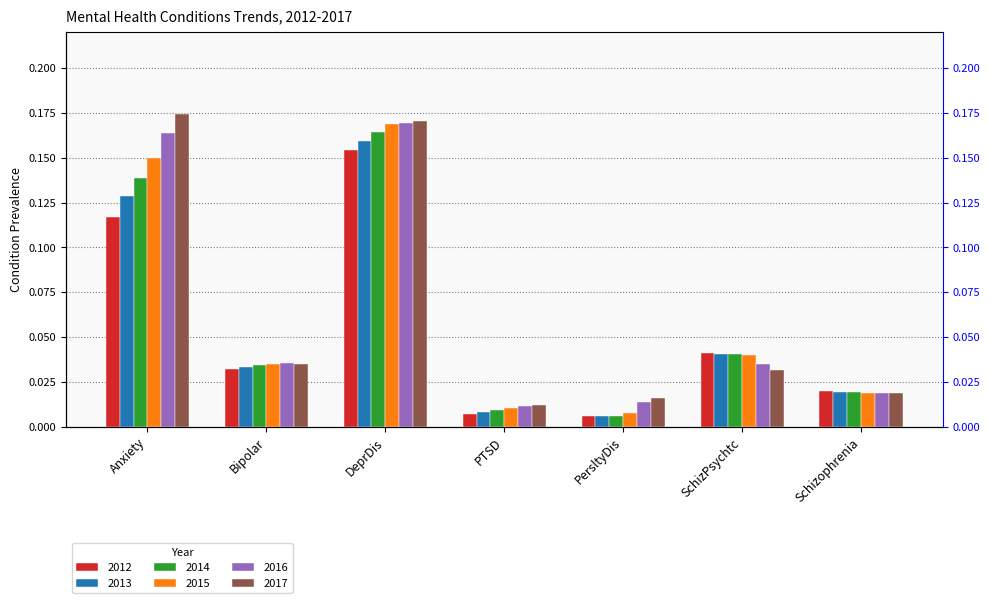

The 2016 series shows 0.0 at PersltyDis. True or false?

True